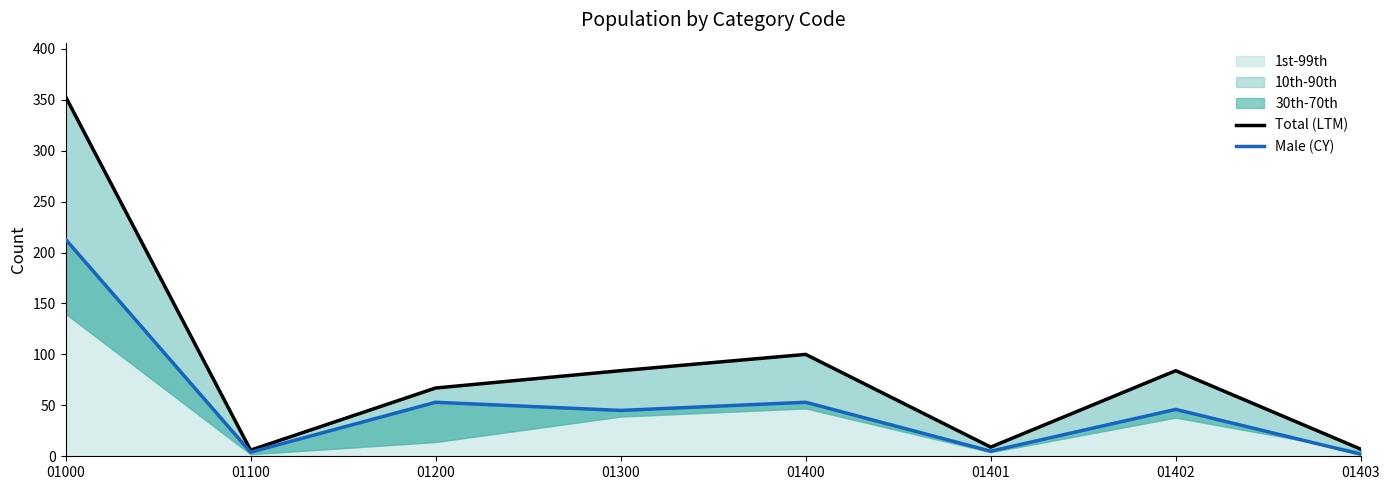

Is the value of Male (CY) at 01402 greater than the value of Total (LTM) at 01402?

No